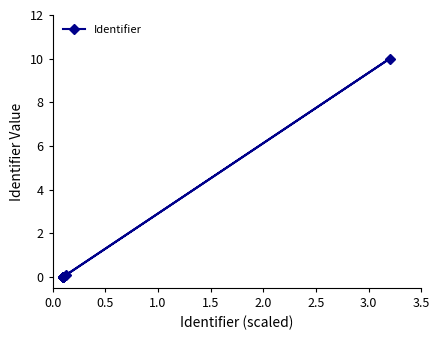

How many points are lower than both their immediate neighbors (excluding endpoints)?

1